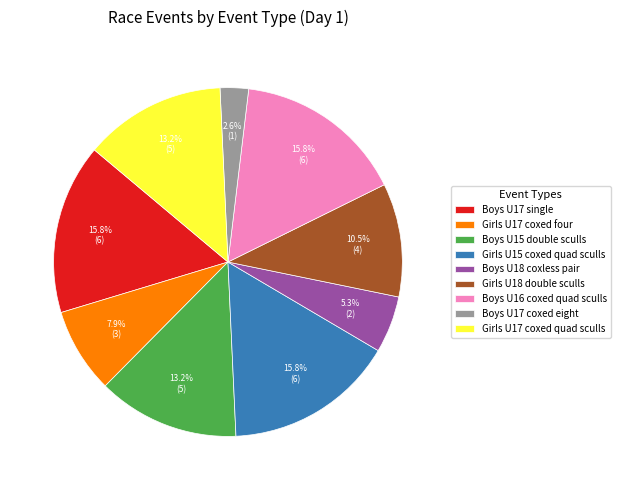

Between Boys U17 coxed eight and Boys U17 single, which is larger?

Boys U17 single